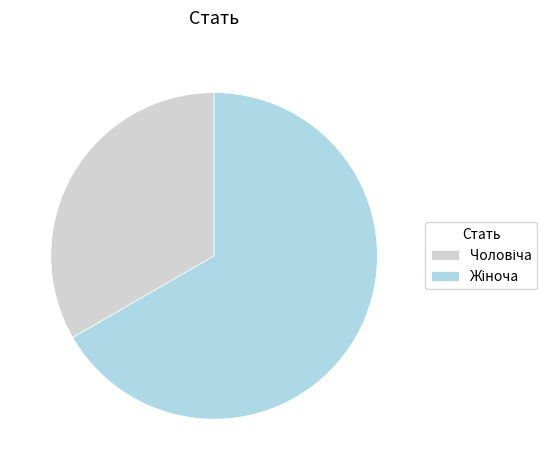

Is there any slice that represents more than half of the pie?

Yes